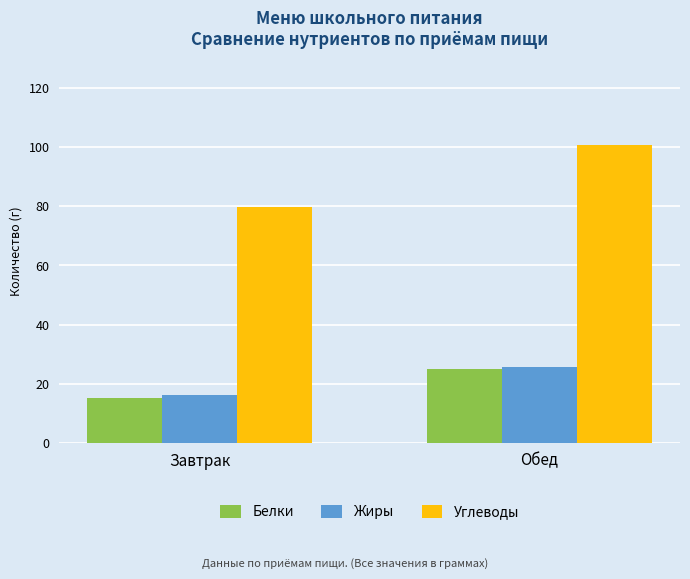

What is the spread (max minus min) of values at Обед?

75.7